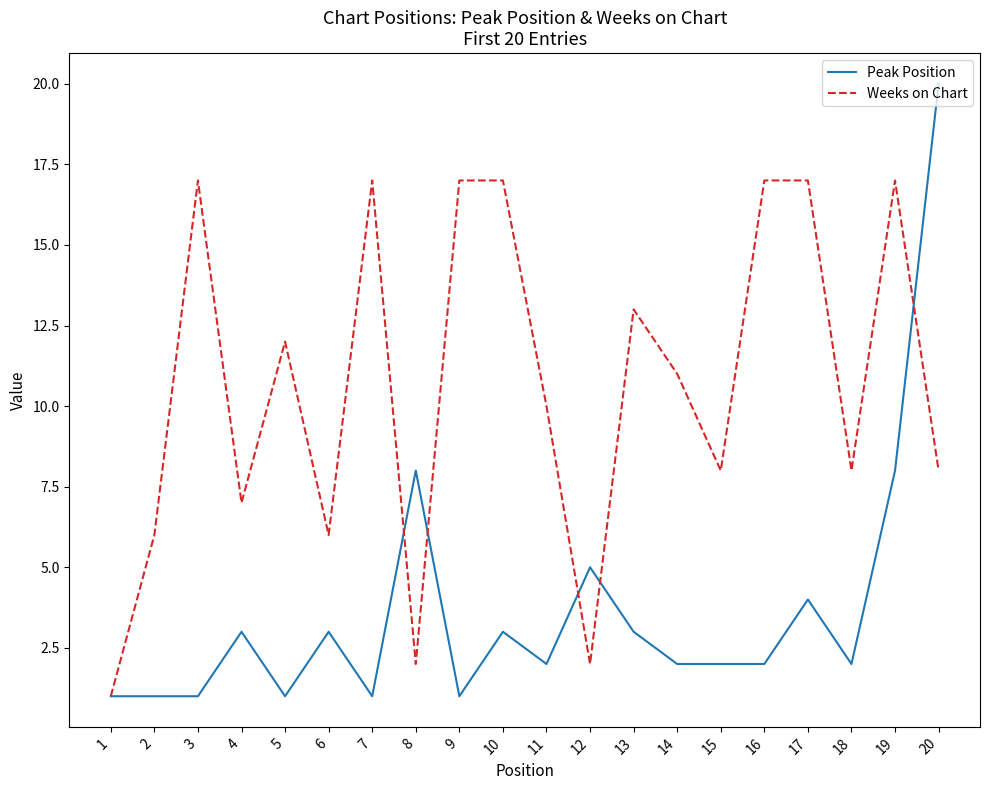

What is the minimum value for Peak Position?

1